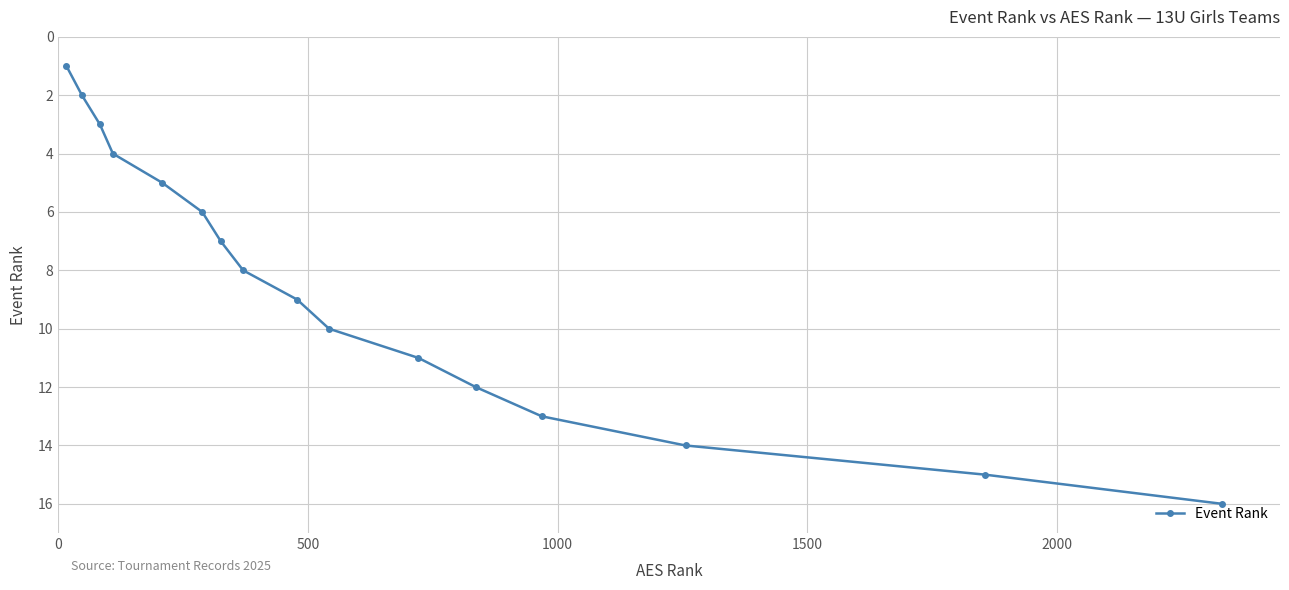

What is the sum of all values?

136